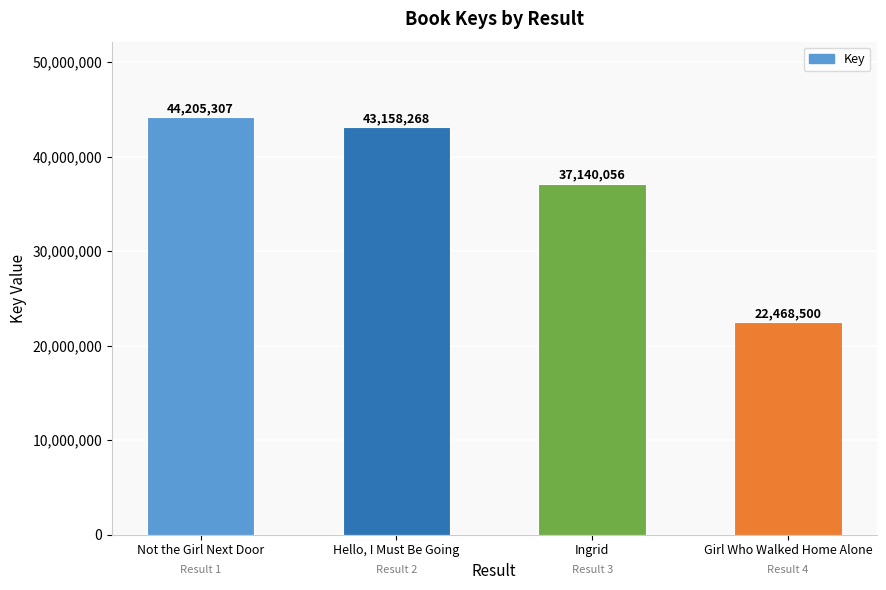

Is it true that the value at Not the Girl Next Door is 44205307?

True